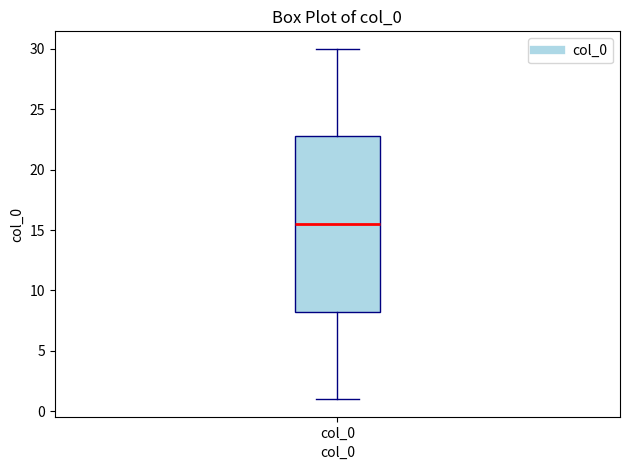

Read this box plot against the y-axis: the position of the median line, the range covered by the box, and the ends of both whiskers. The values are not printed on the chart, so give them approximately, as read against the axis.

median 15.5, box 8.5 to 23.0, whiskers 1.0 to 30.0